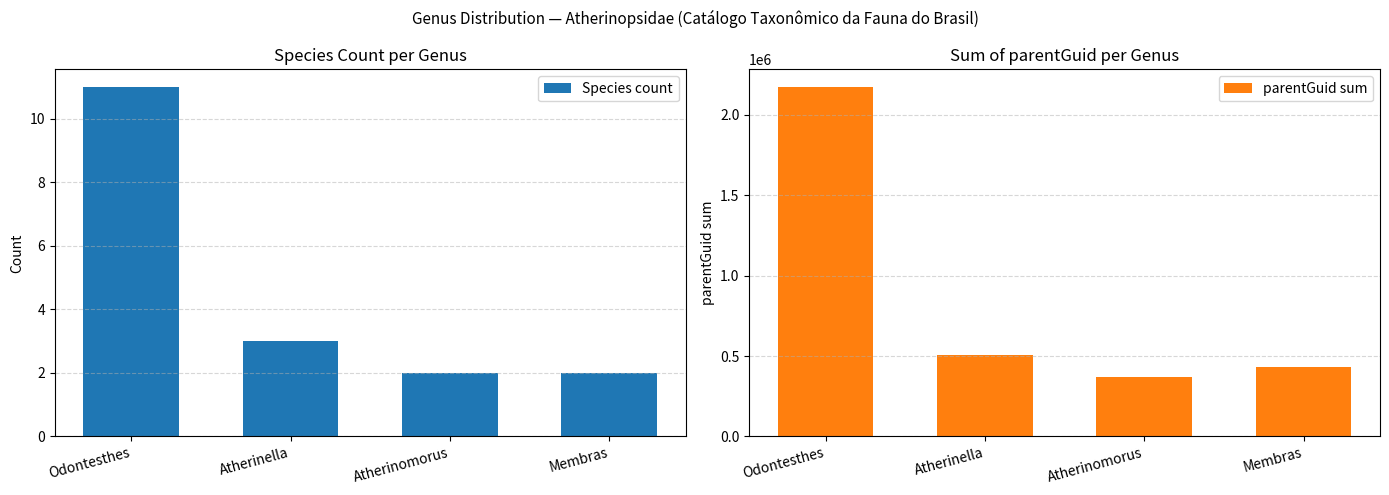

Which category has the lowest value in the parentGuid sum series?

Atherinomorus